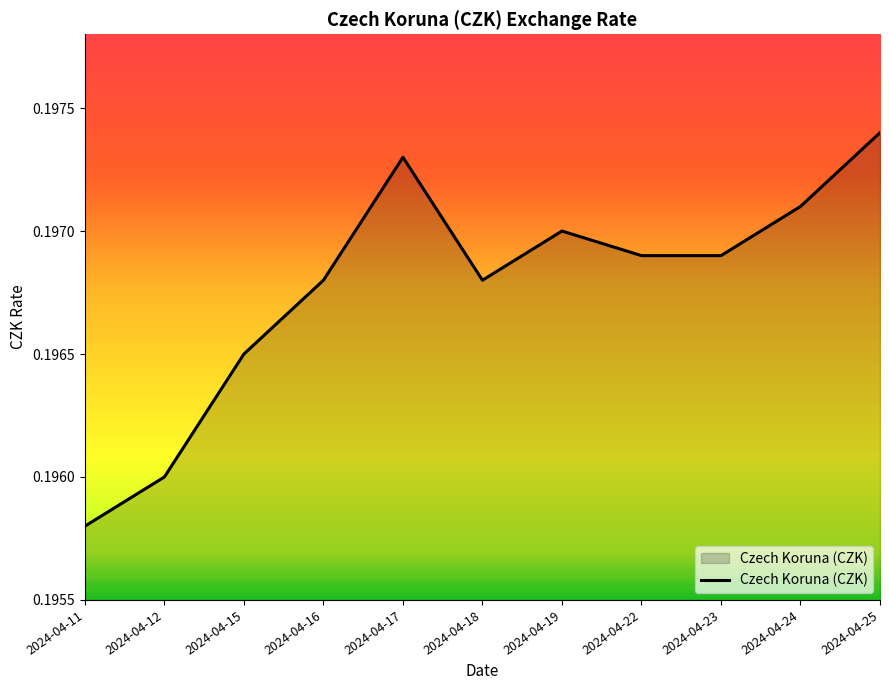

Is it true that the value at 2024-04-12 is 0.1?

False